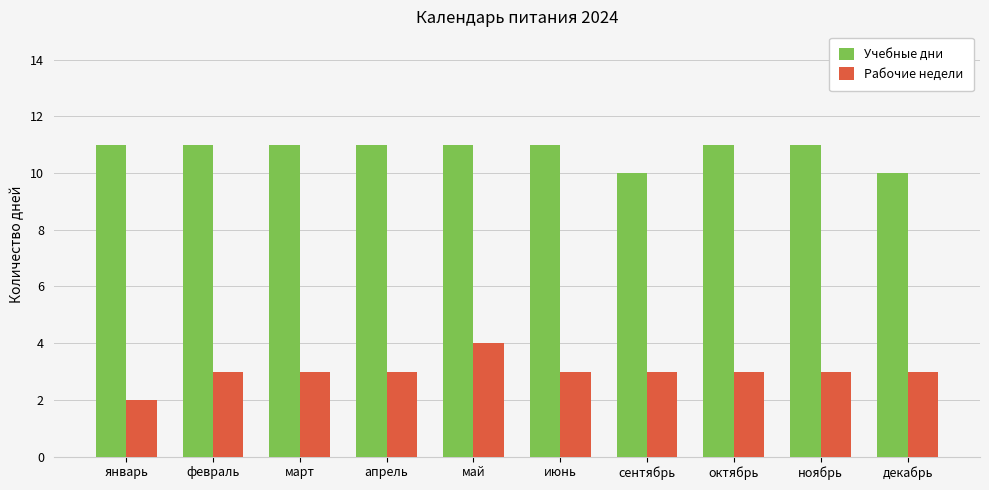

What is the average value of the Рабочие недели series?

3